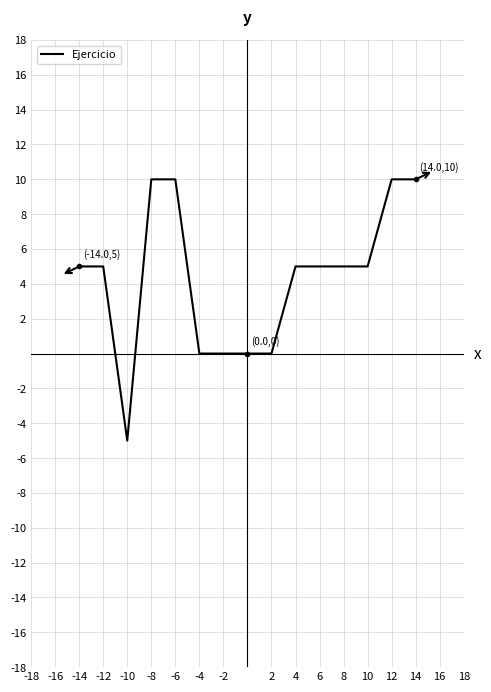

What is the difference between the maximum and minimum values?

15